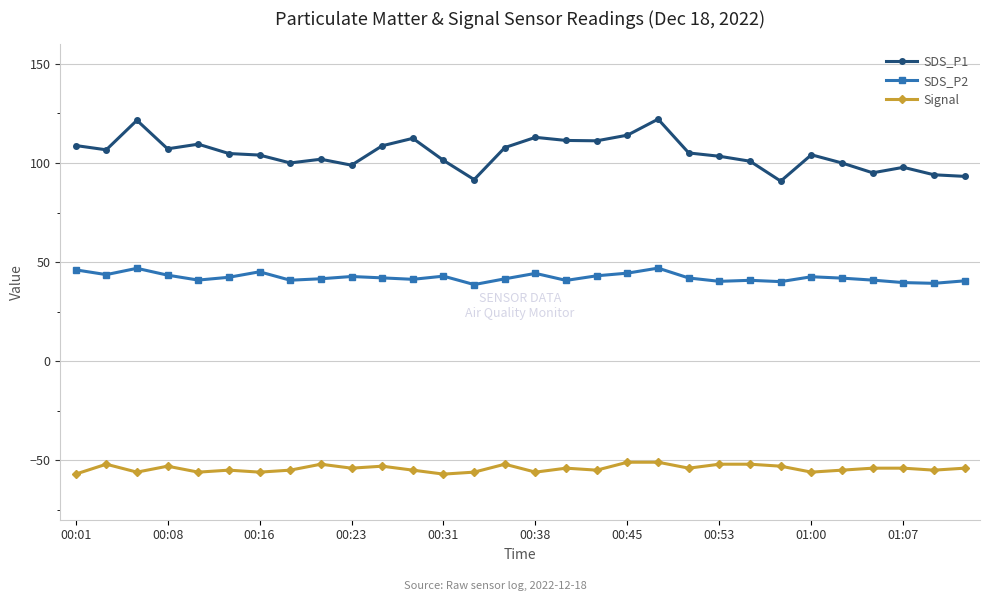

Rank the series by their maximum value, from highest to lowest.

SDS_P1, SDS_P2, Signal